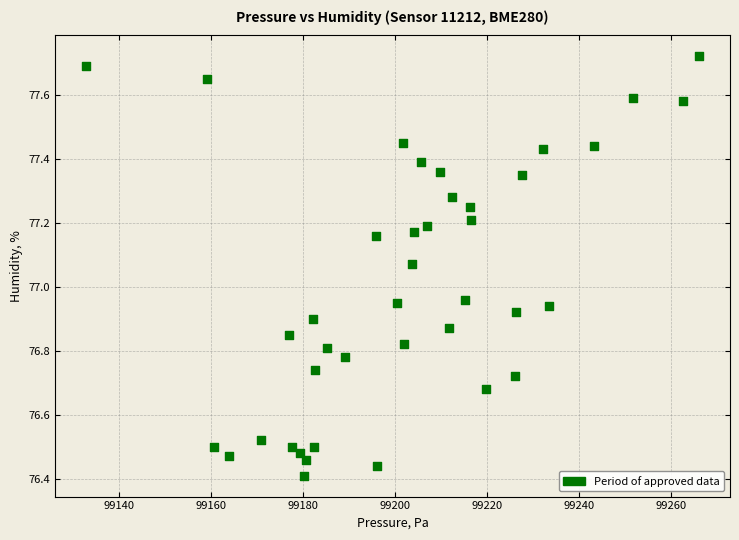

What is the range of X values (max minus min)?

133.5